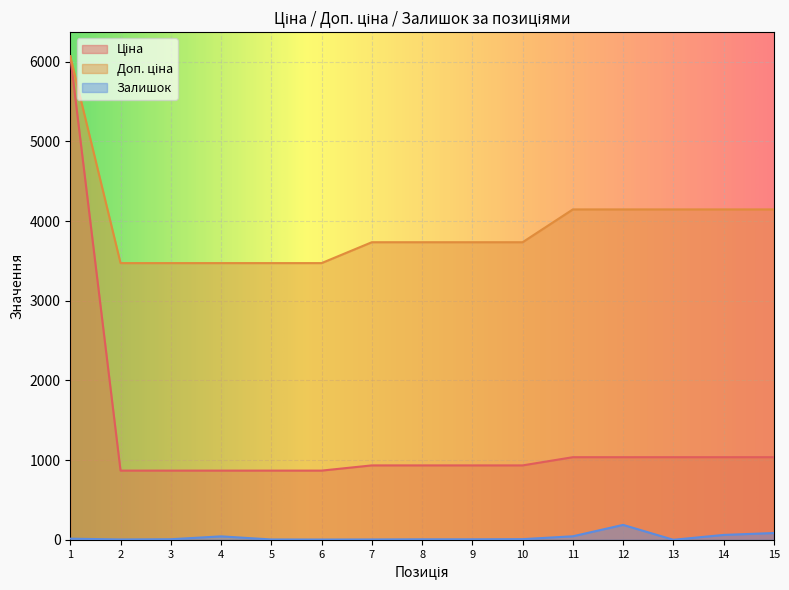

Is the value of Ціна at 15 greater than the value of Залишок at 9?

Yes